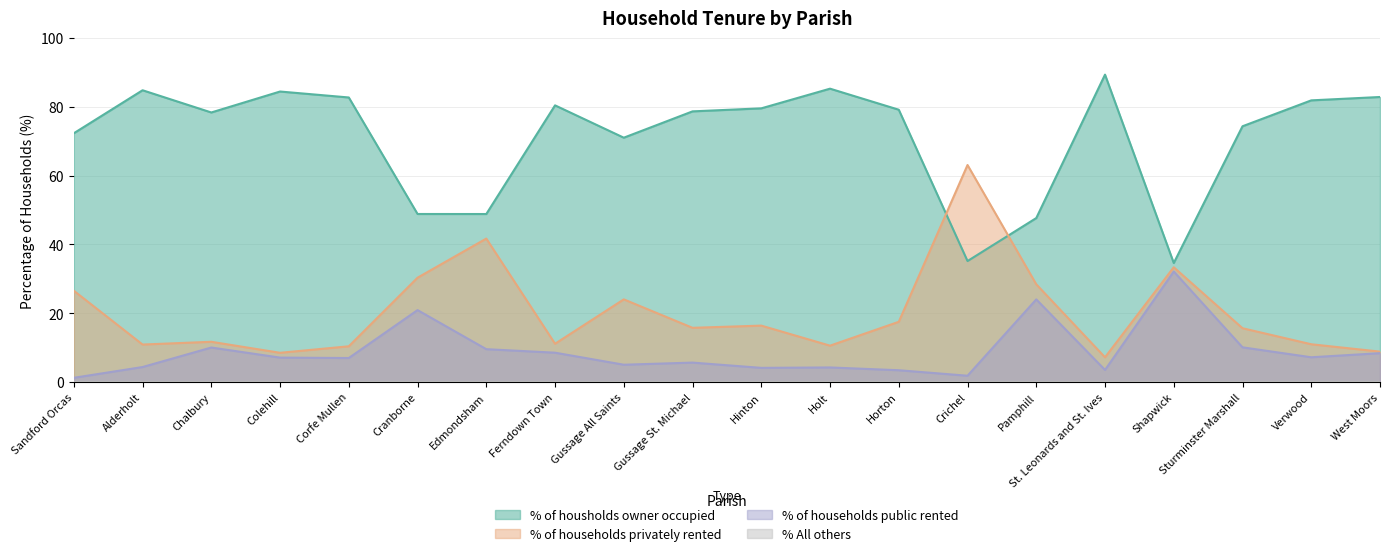

What is the average value of the % of households privately rented series?

20.1